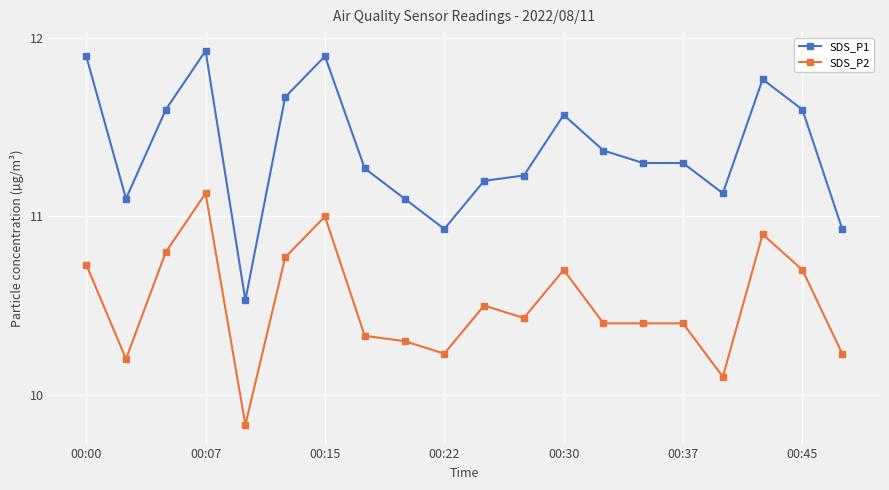

Which series has the widest spread of values?

SDS_P1